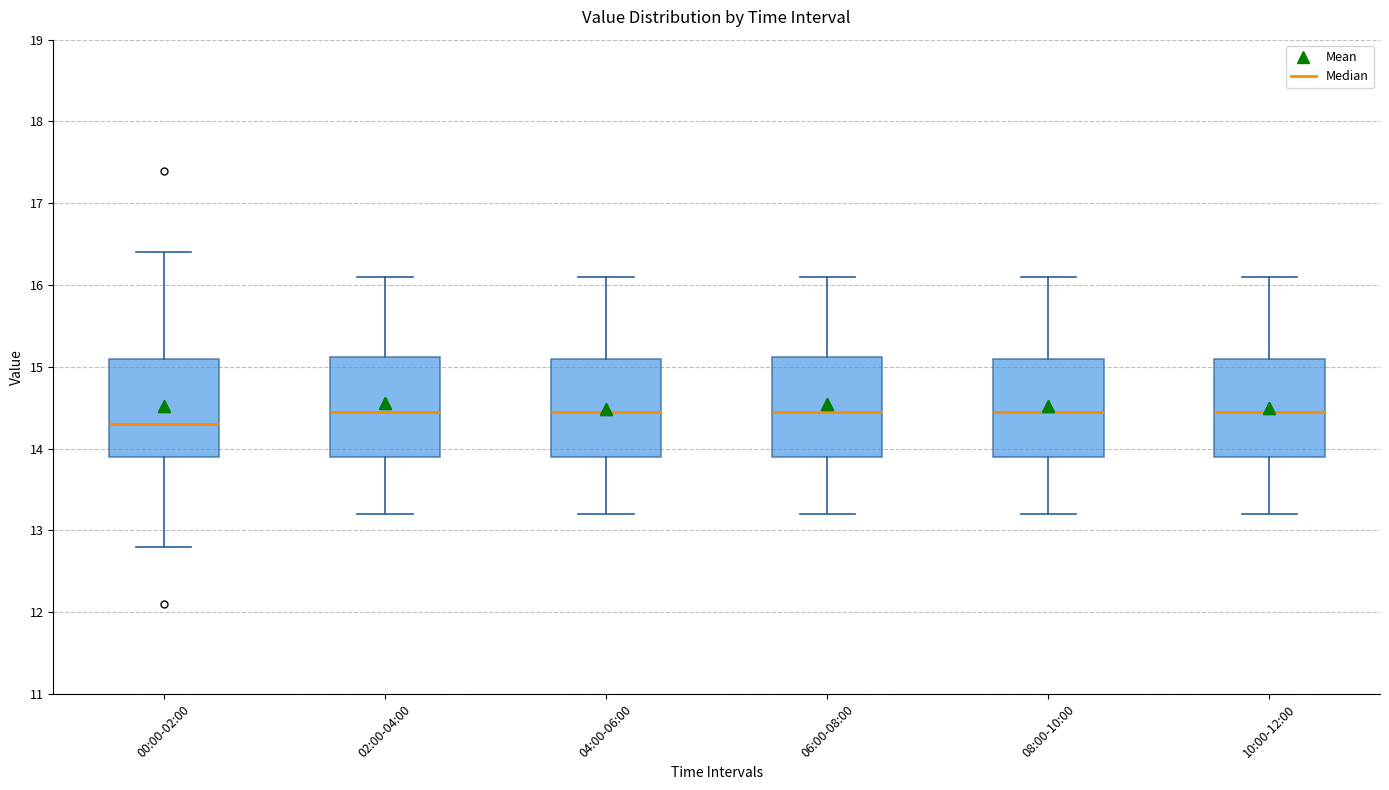

Where does the median line of the box for 02:00-04:00 sit on the y-axis? The values are not printed on the chart, so give them approximately, as read against the axis.

14.5